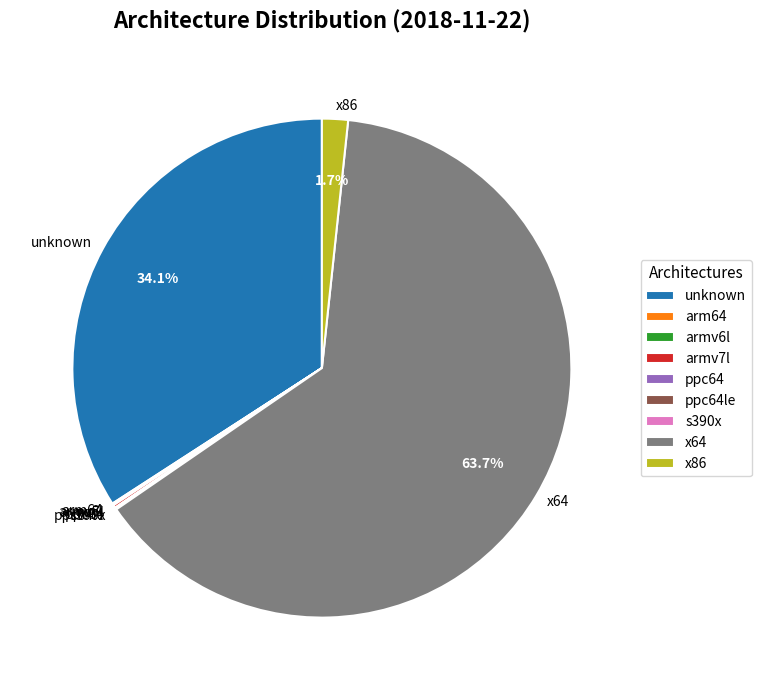

Is there any slice that represents more than half of the pie?

Yes